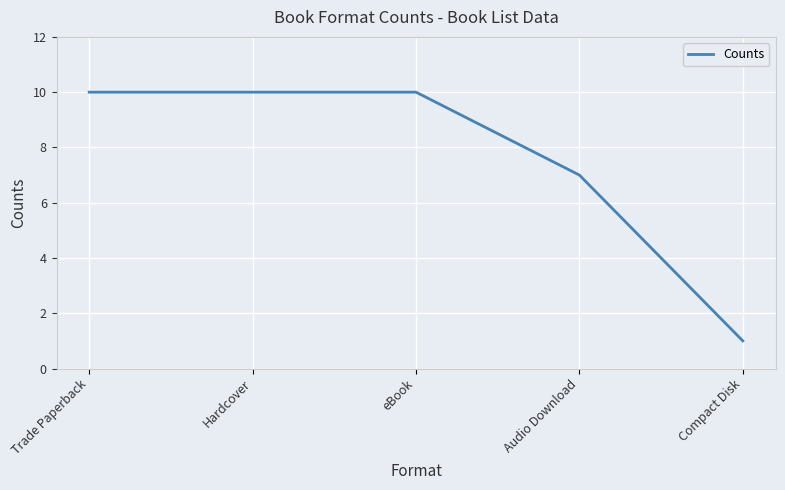

What position from the right is Trade Paperback?

5